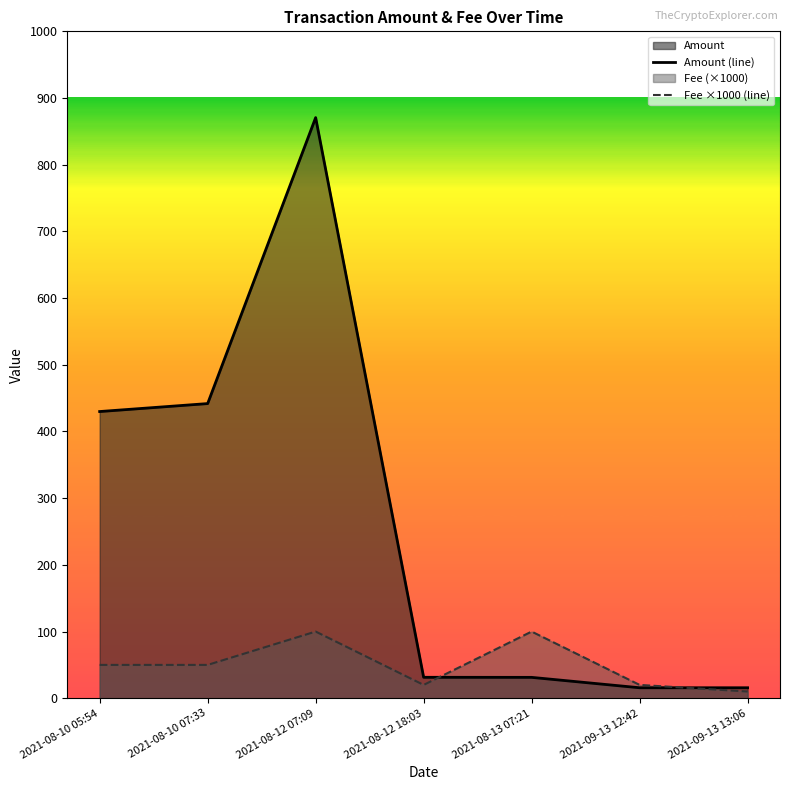

List the series in order of their peak value, lowest first.

Fee ×1000 (line), Amount (line)